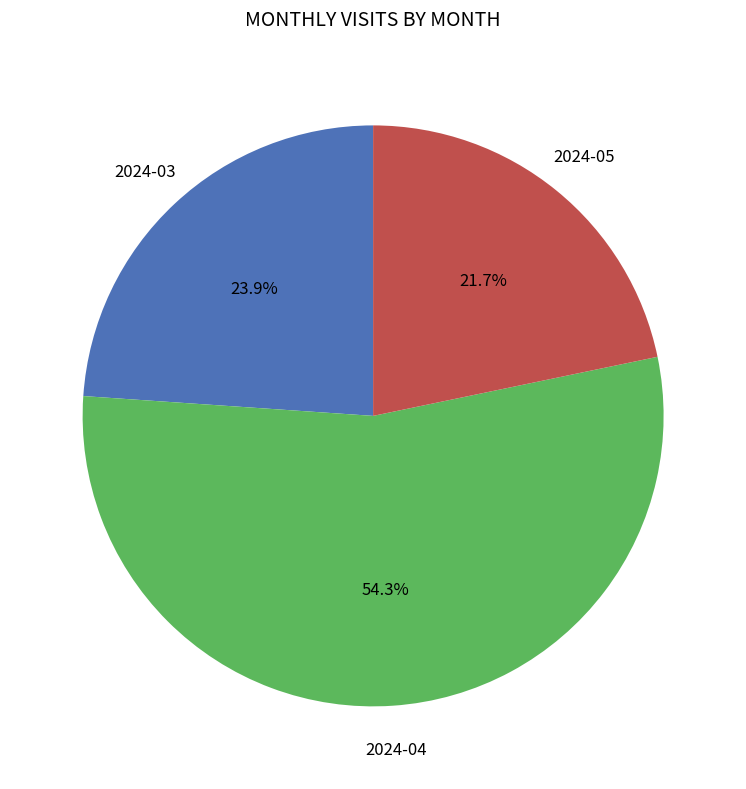

Does any single category account for the majority?

Yes